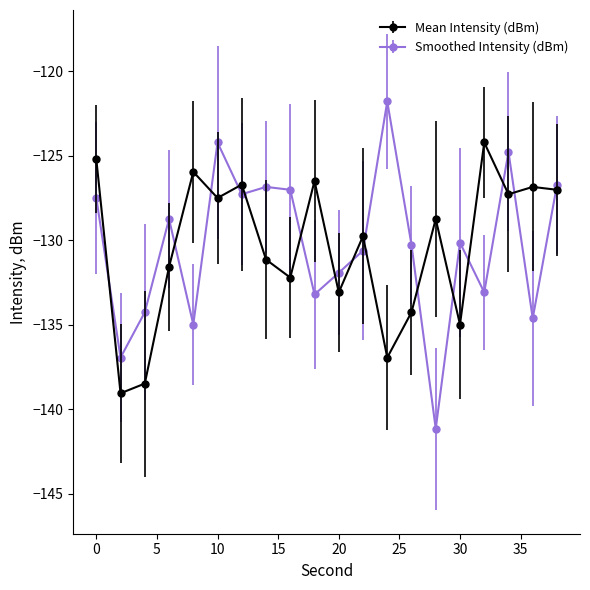

In Smoothed Intensity (dBm), how many points are lower than both neighbors (excluding endpoints)?

7